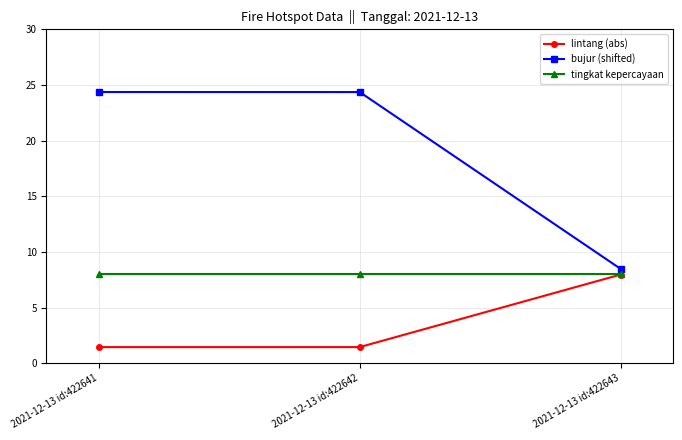

What is the difference between the bujur (shifted) values at 2021-12-13 id:422643 and 2021-12-13 id:422642?

15.9